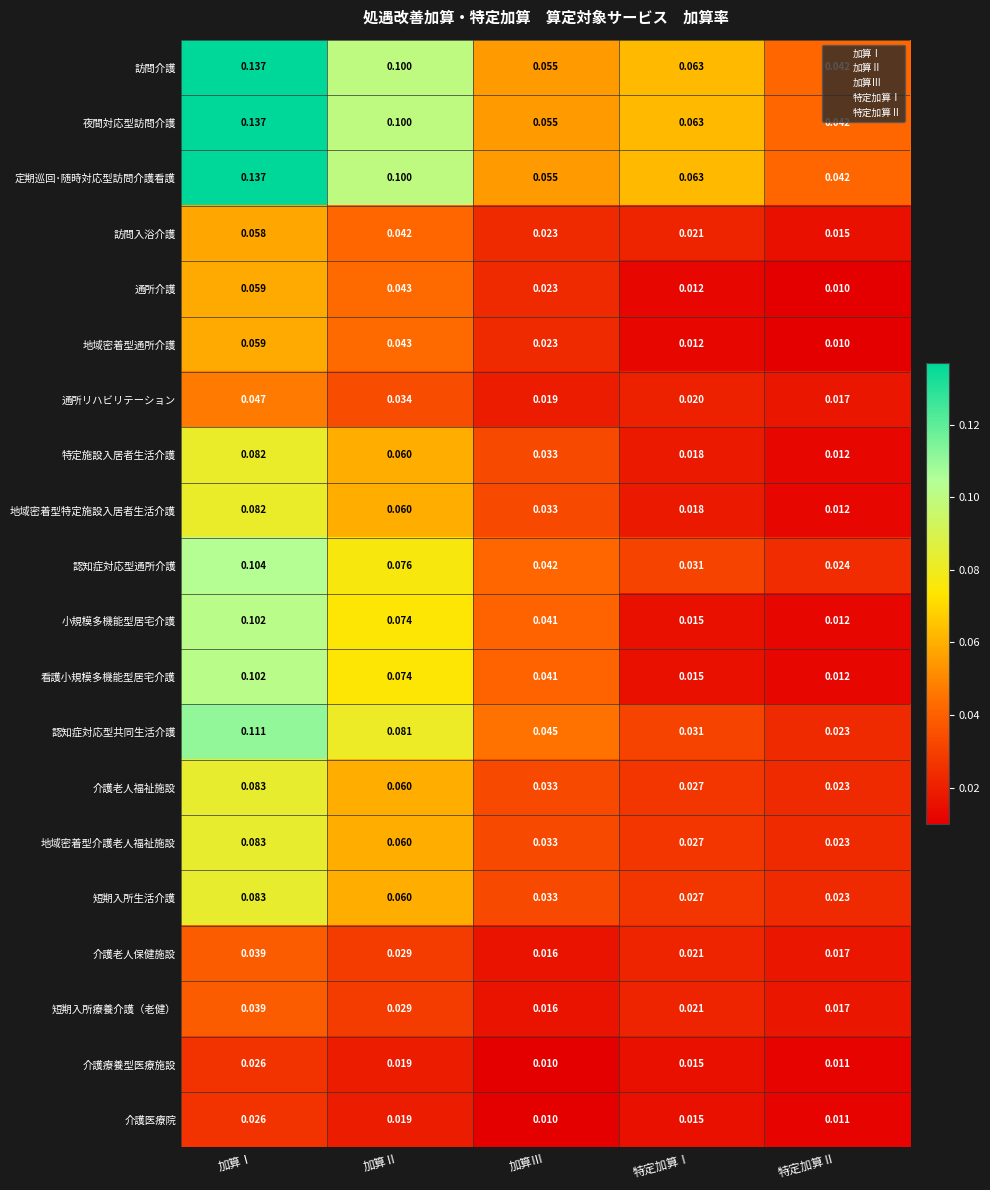

At which label is 介護老人保健施設 closest to 0?

加算Ⅲ